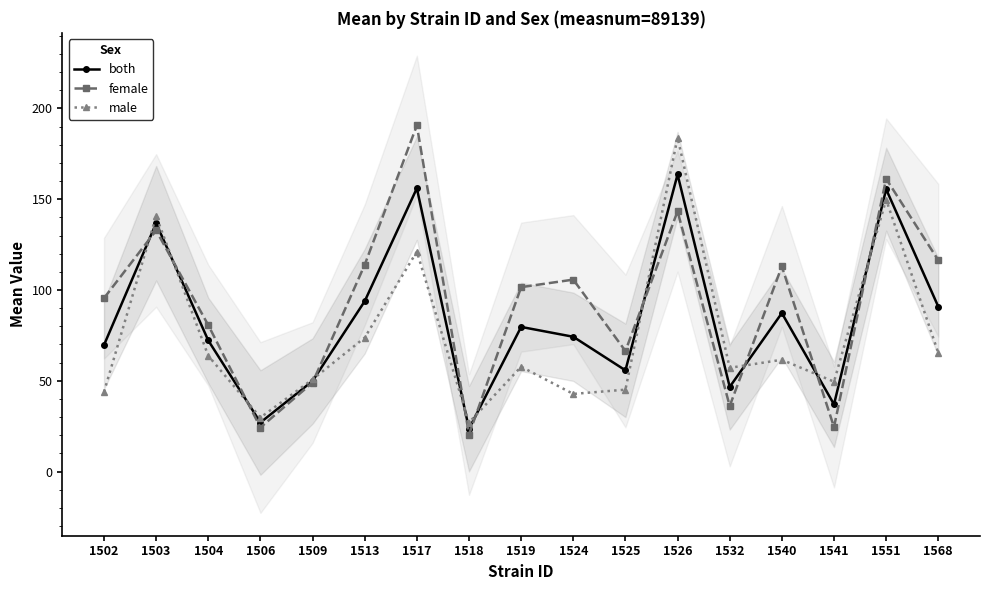

What is the highest value of the both series?

163.6